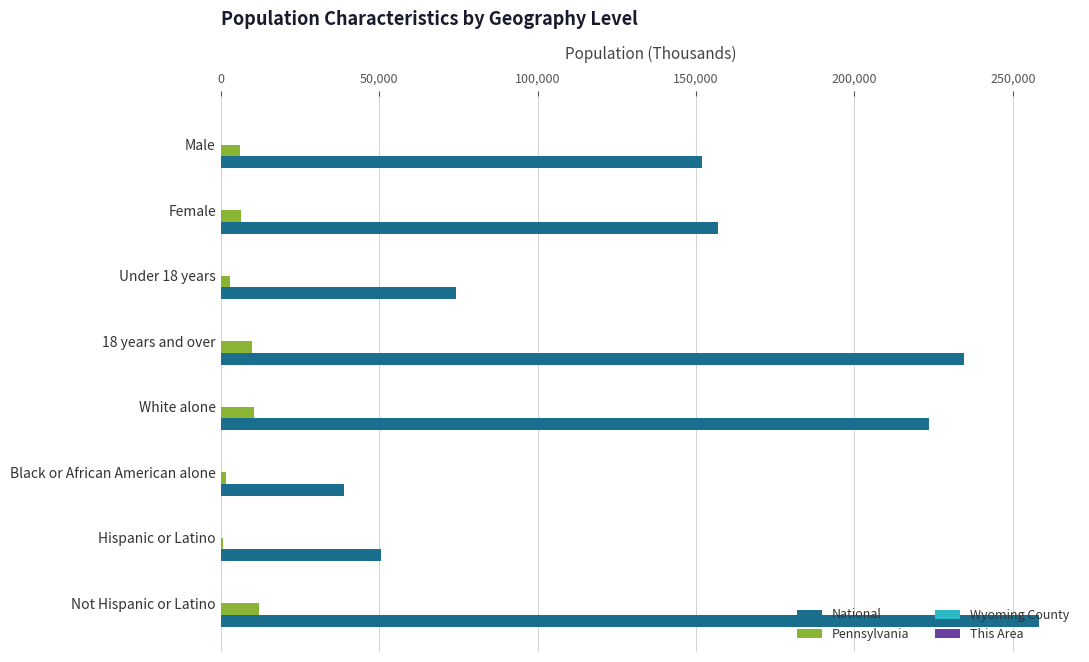

How many data points does each series have?

8